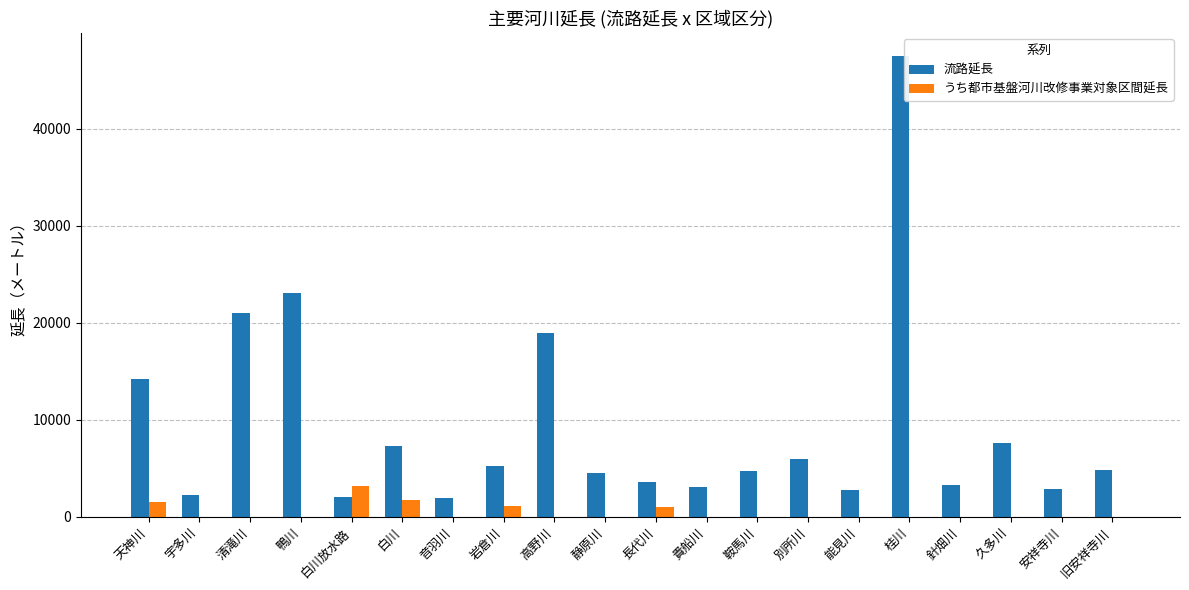

The value of 流路延長 at 白川 is 11280. True or false?

False